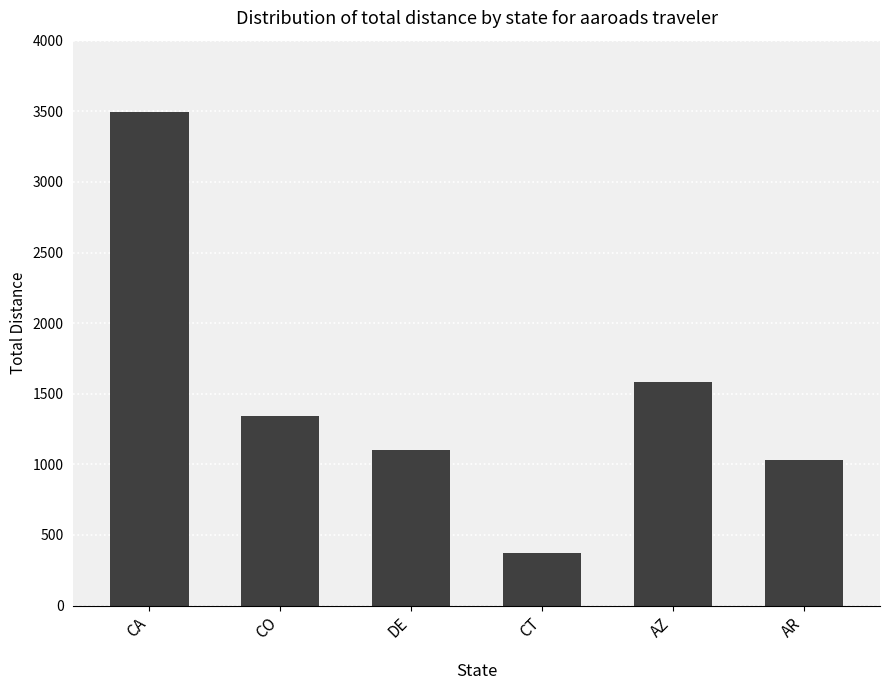

List the labels in order of value, largest first.

CA, AZ, CO, DE, AR, CT